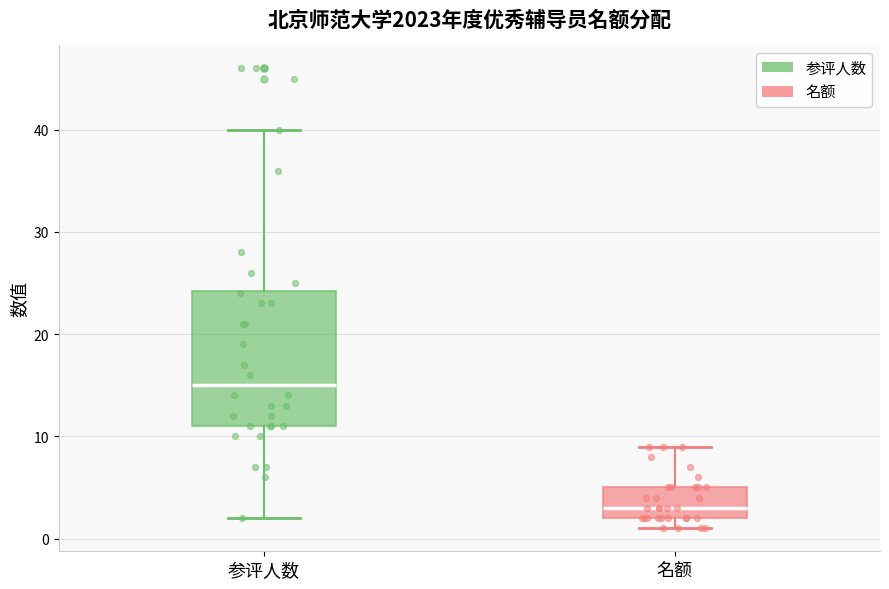

Which box is the tallest, from its lower edge to its upper edge?

参评人数